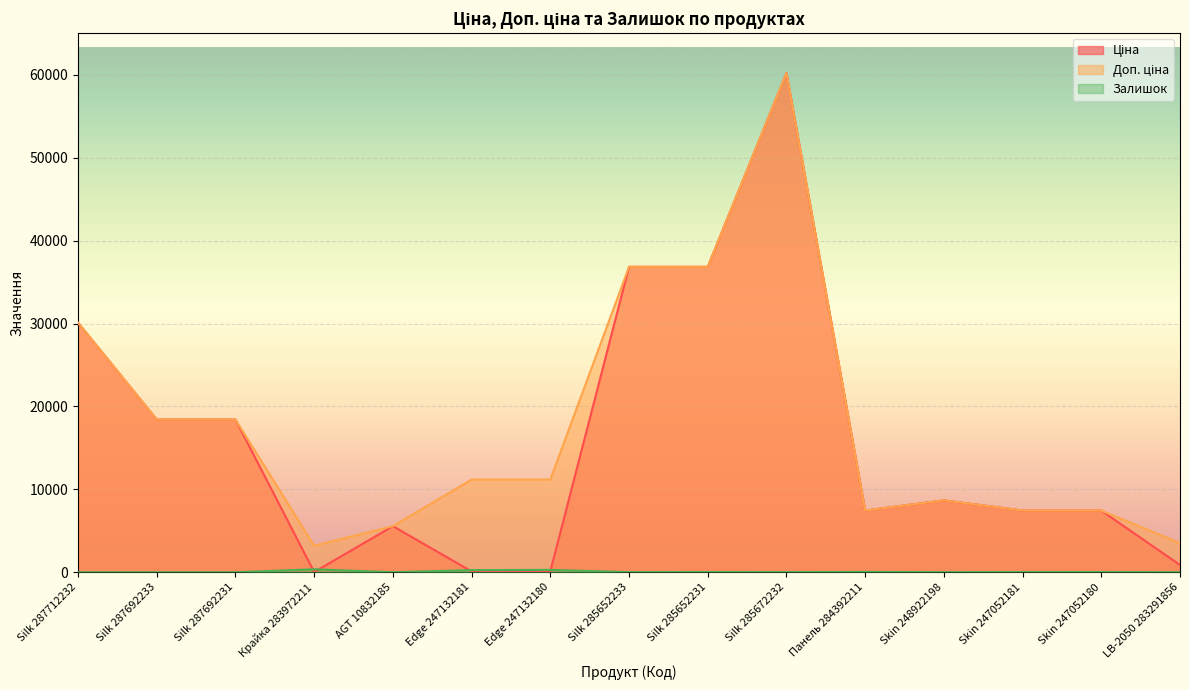

At how many categories does at least one series exceed 7156?

12